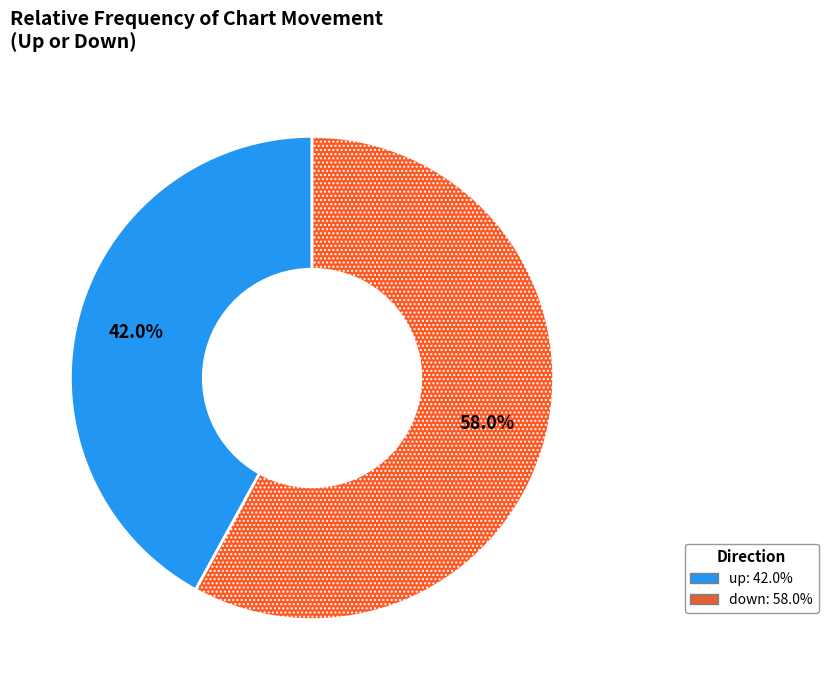

Is it true that up is 56% of the pie?

False